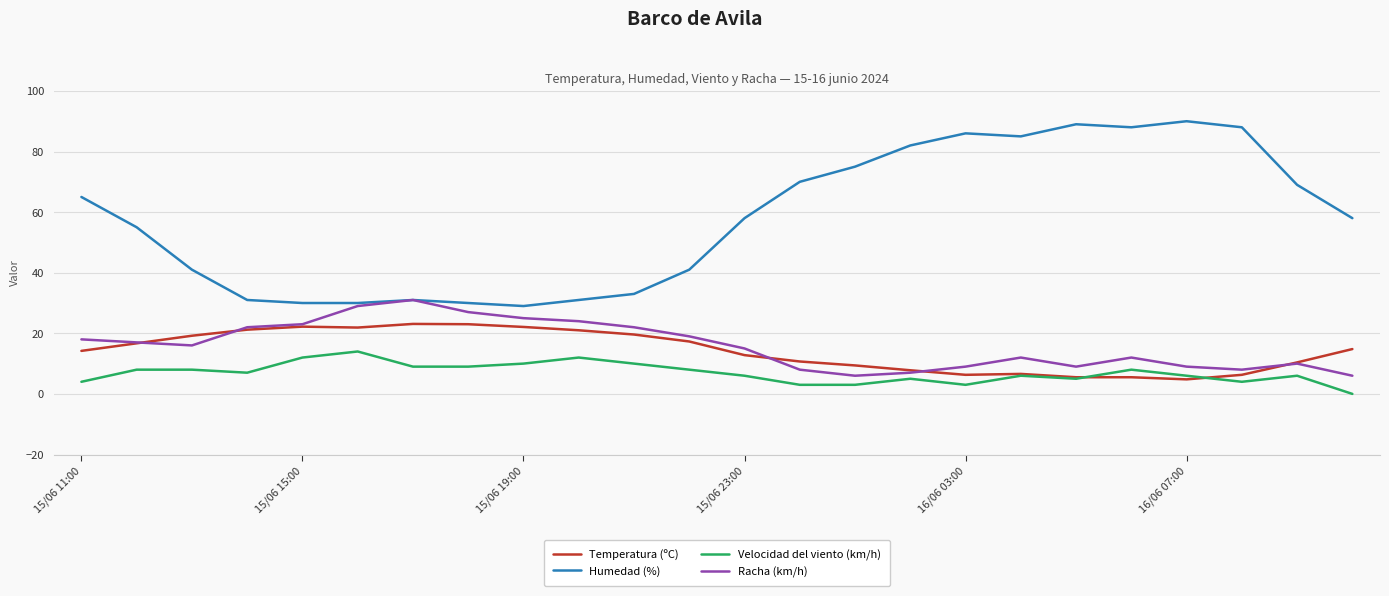

List the series in order of their peak value, highest first.

Humedad (%), Racha (km/h), Temperatura (ºC), Velocidad del viento (km/h)